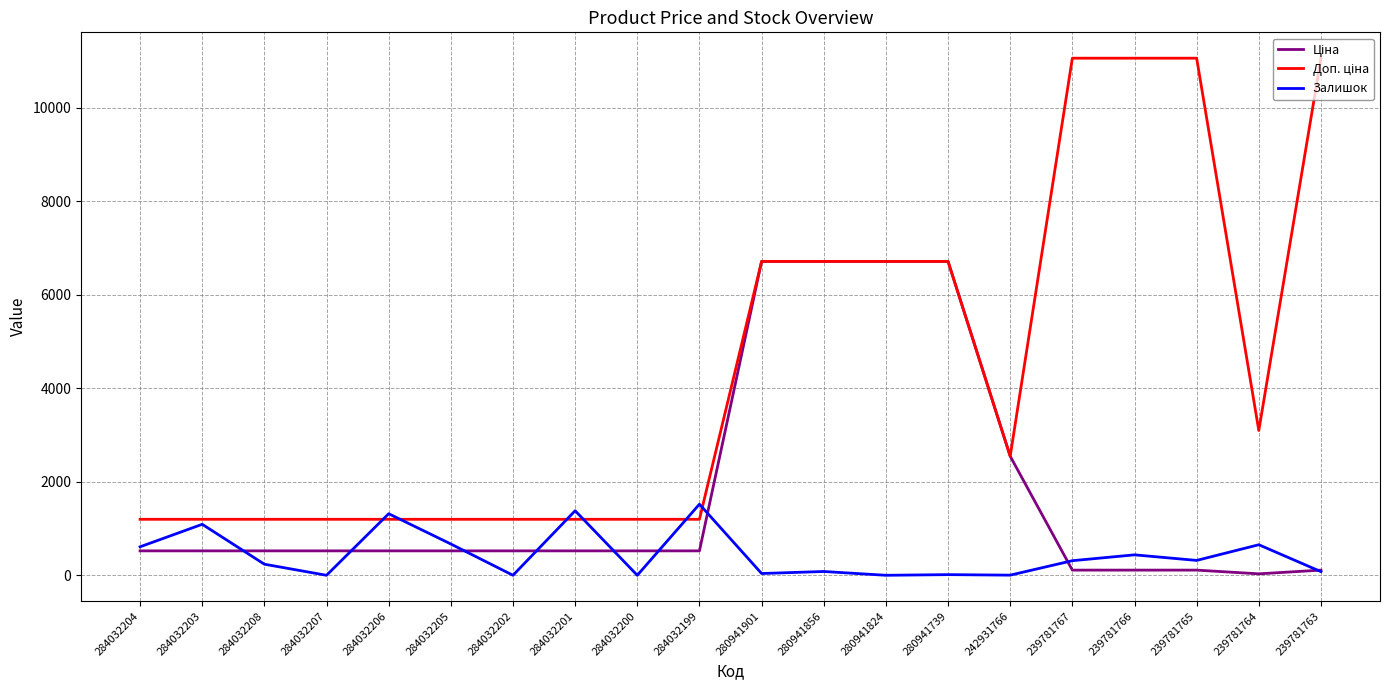

True or false: Залишок has a value of 805.8 at 284032201.

False